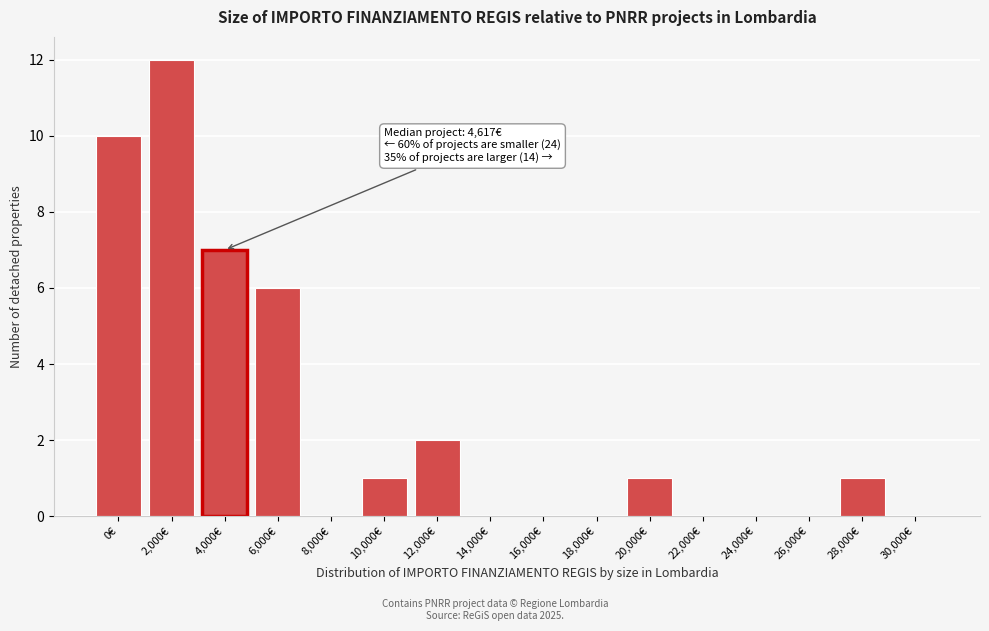

Reading left to right, extract all data points from this chart.

0€=10	2,000€=12	4,000€=7	6,000€=6	8,000€=0	10,000€=1	12,000€=2	14,000€=0	16,000€=0	18,000€=0	20,000€=1	22,000€=0	24,000€=0	26,000€=0	28,000€=1	30,000€=0